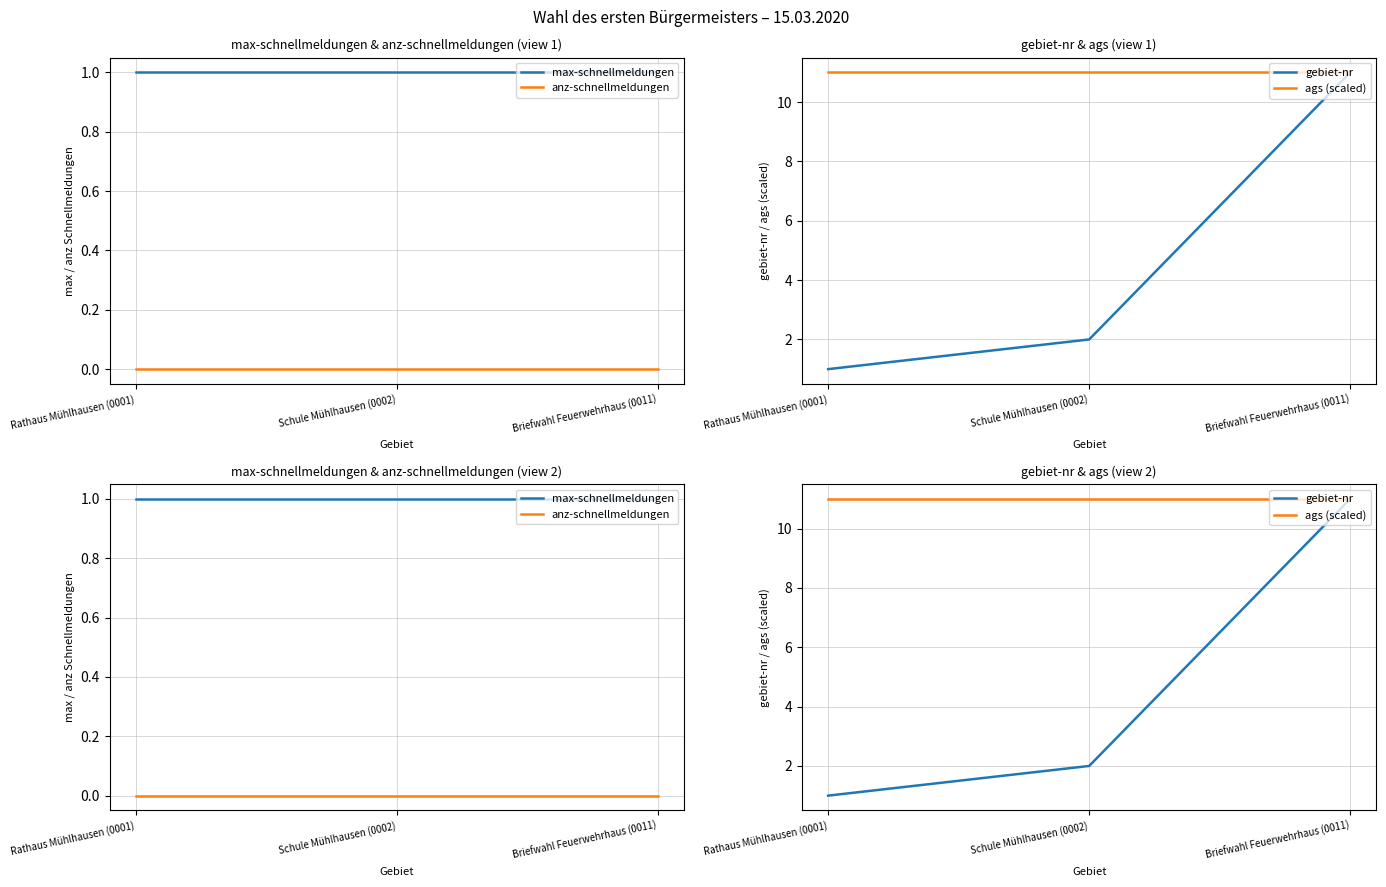

What is the value of the max-schnellmeldungen point at the 1st from the left?

1